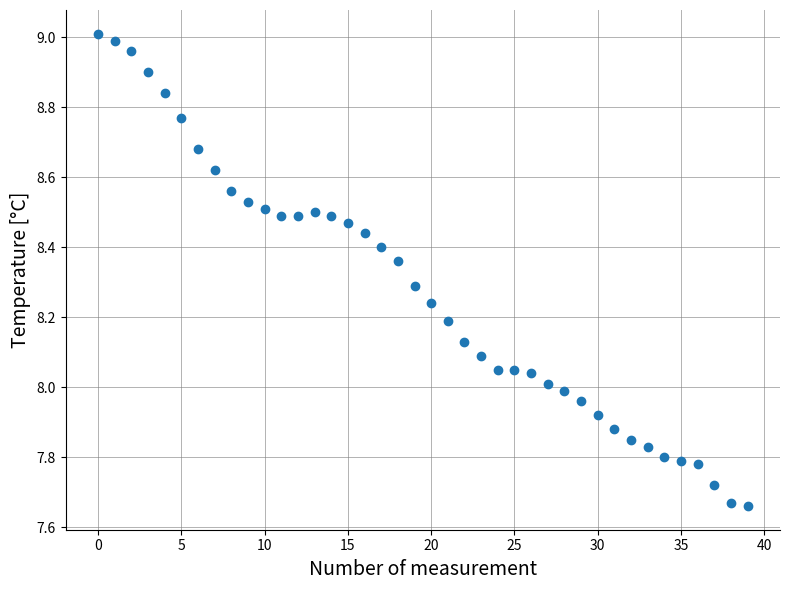

How many points are shown in the scatter plot?

40